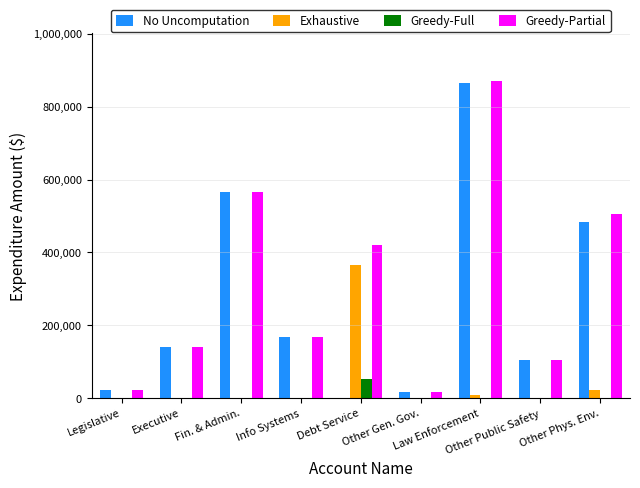

Which series has the largest total across all categories?

Greedy-Partial